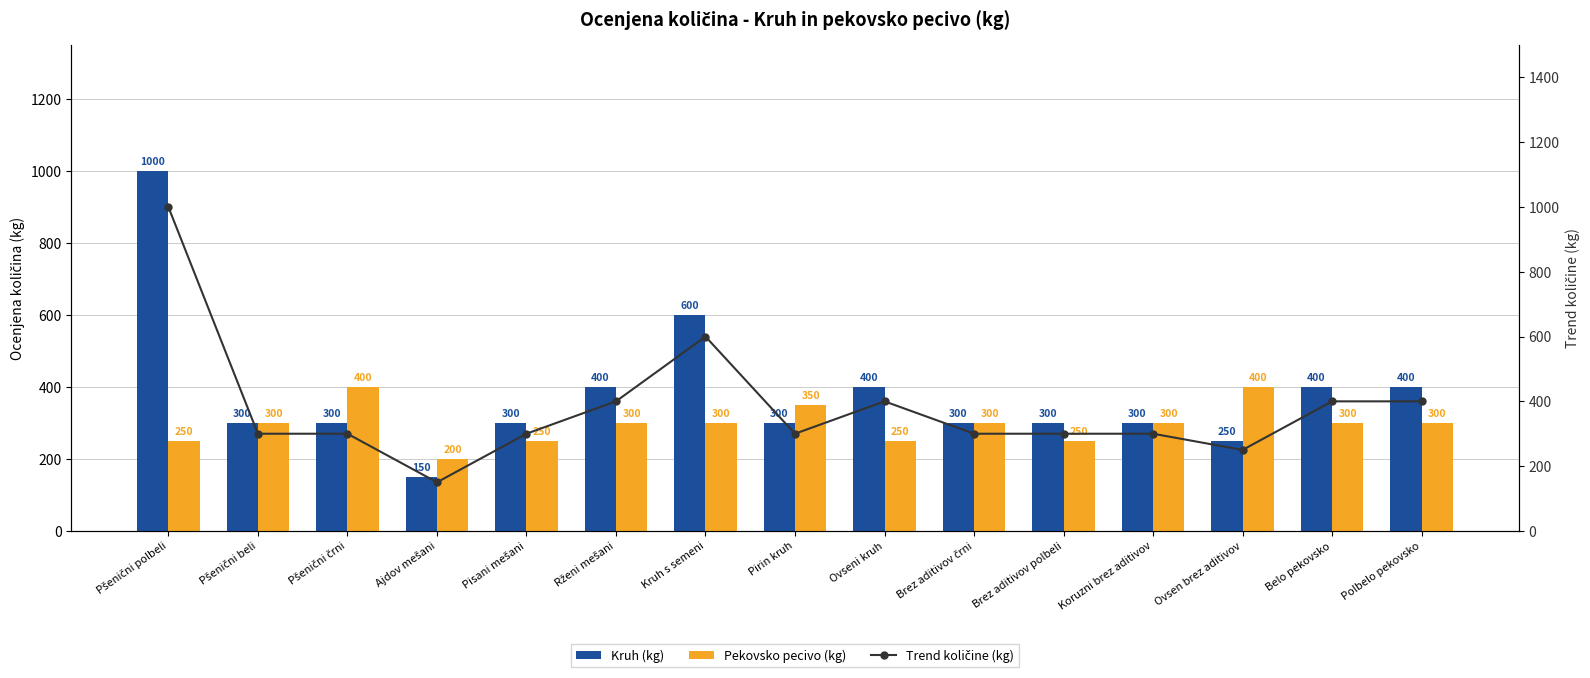

What is the total value across all series at Pirin kruh?

950